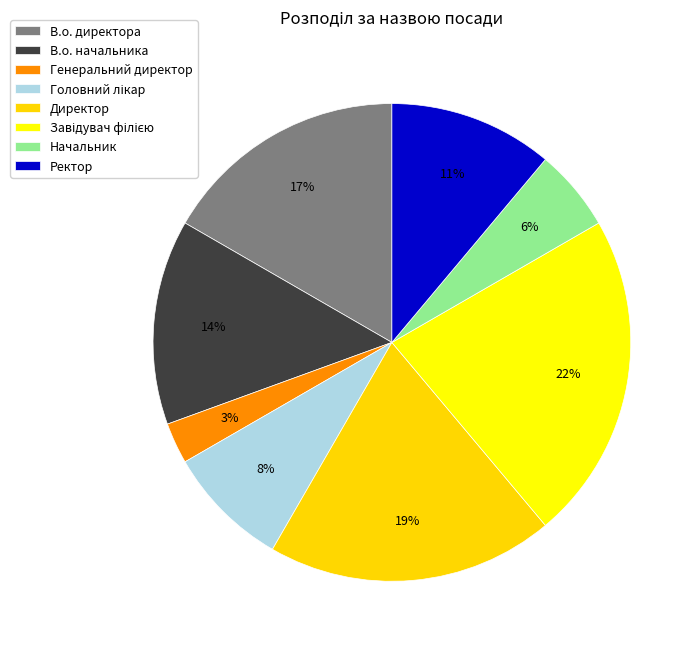

Is it true that Ректор is 18% of the pie?

False